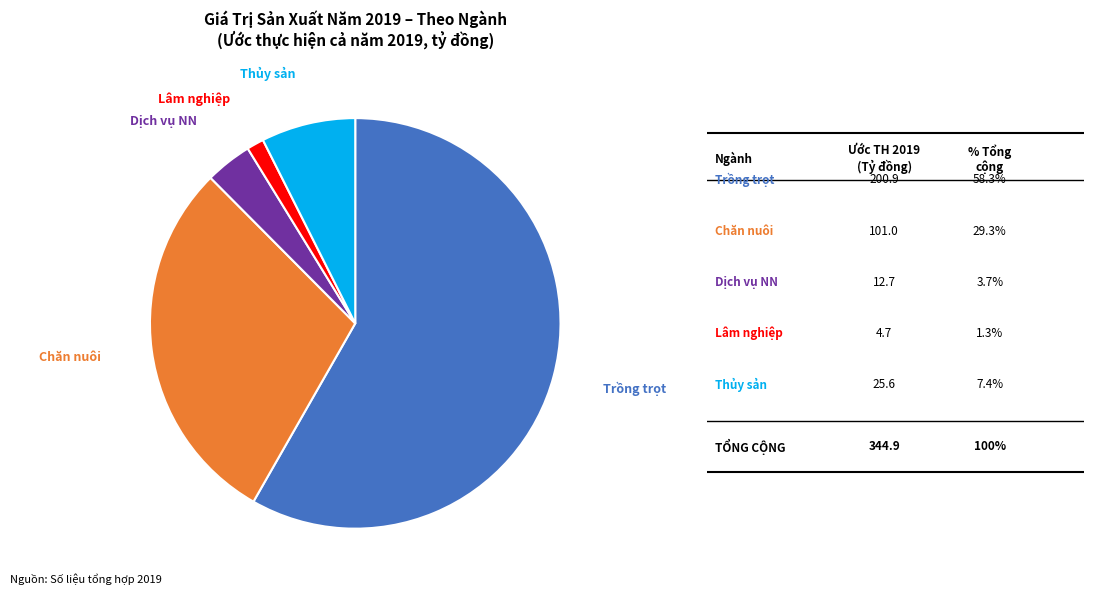

Does any single category account for the majority?

Yes